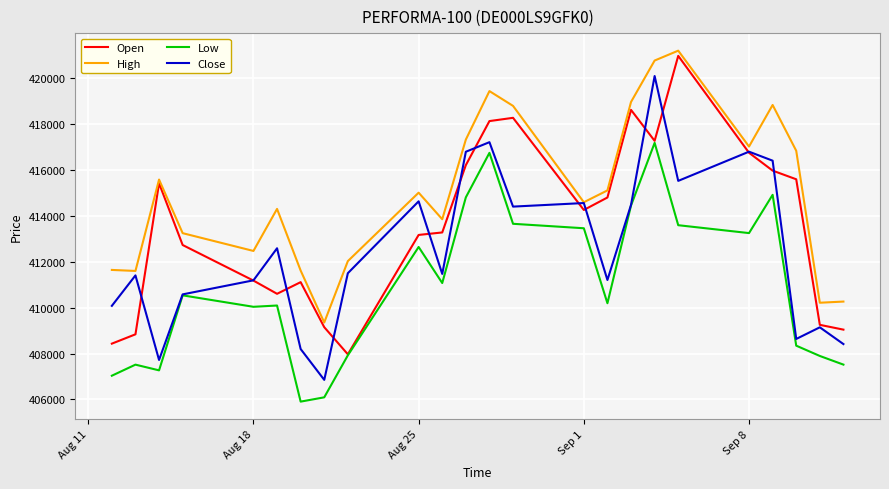

What are all the series names shown in the legend?

Open, High, Low, Close